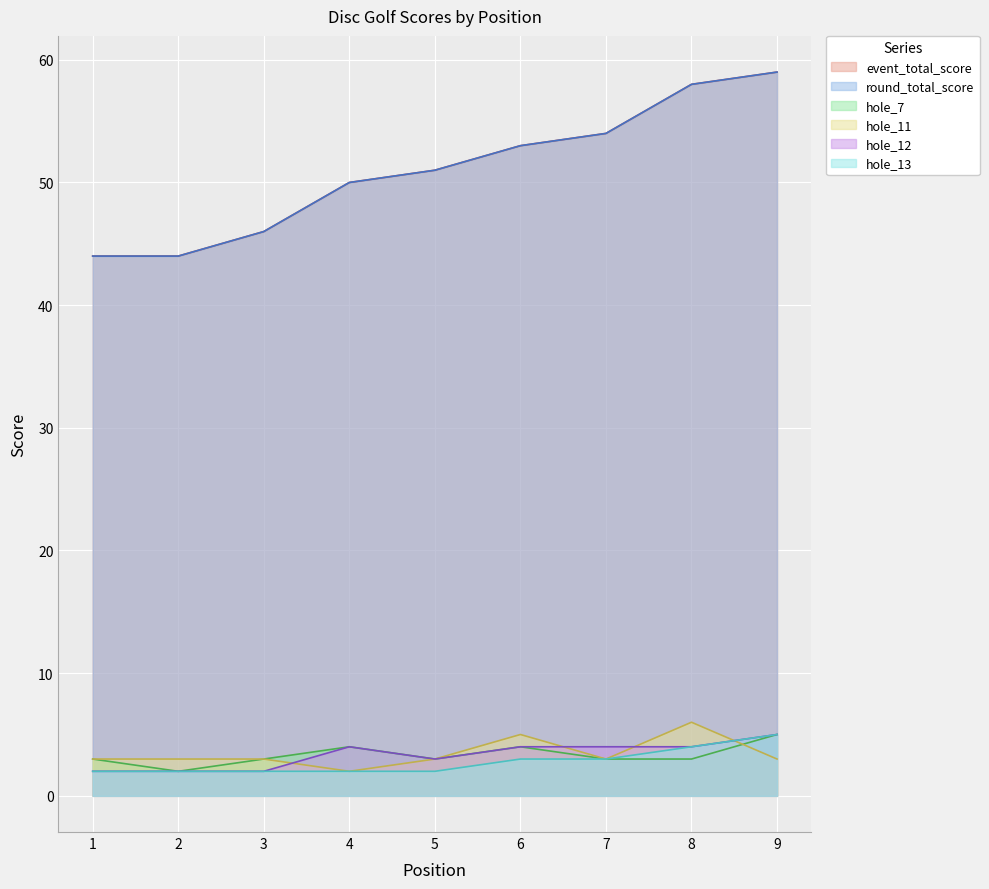

How many lines are shown in the chart?

6